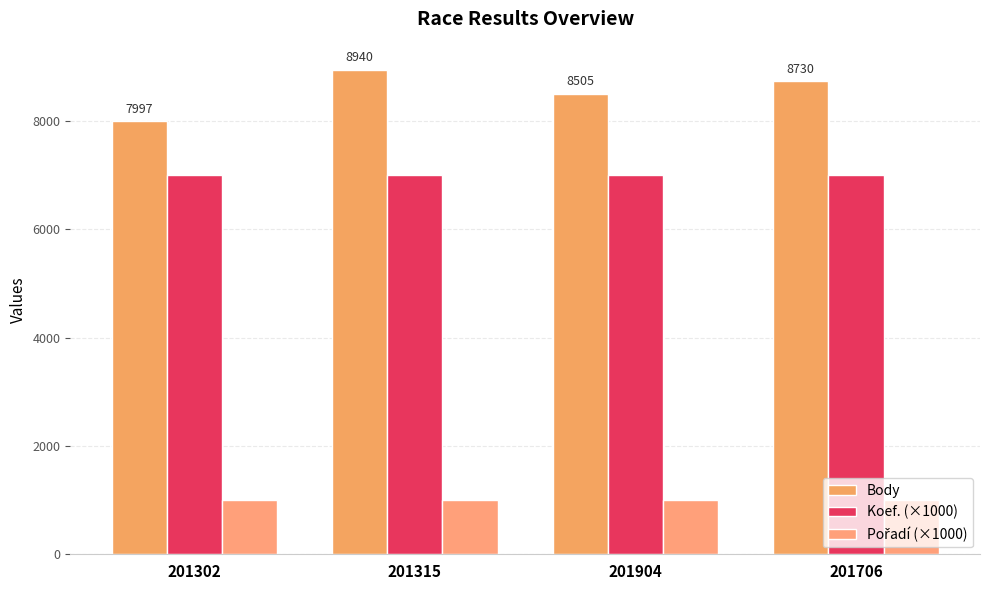

Is it true that Pořadí (×1000) equals 1583 at 201904?

False